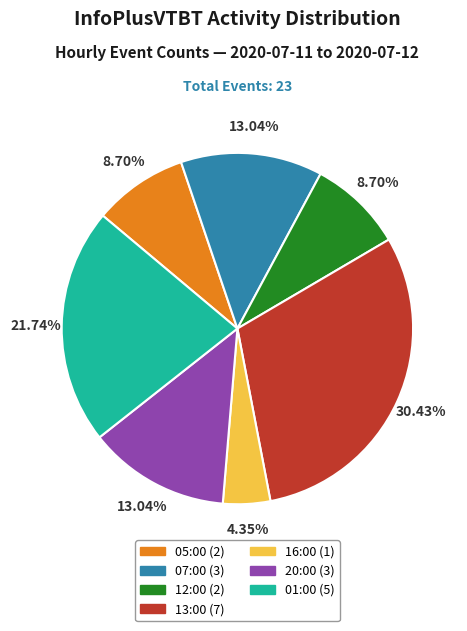

What is the largest slice in the pie chart?

13:00